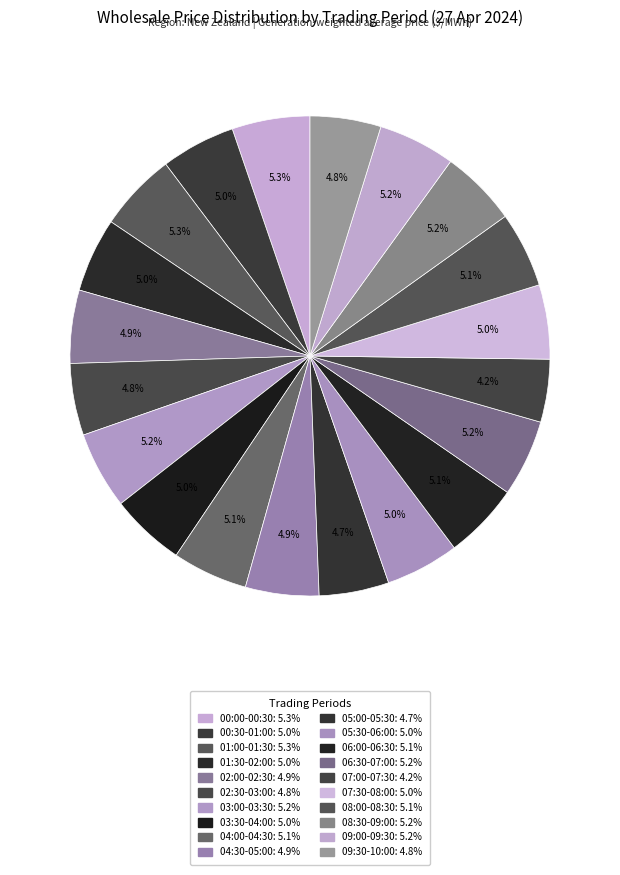

How many slices are in this pie chart?

20